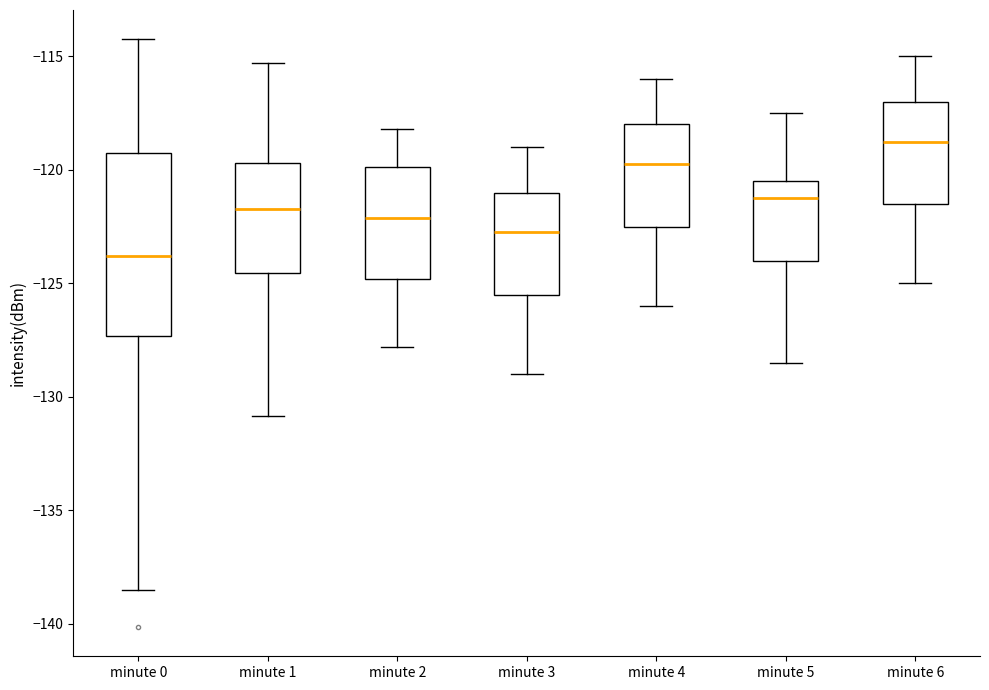

Comparing the boxes themselves (not the whiskers), which one is the tallest?

minute 0